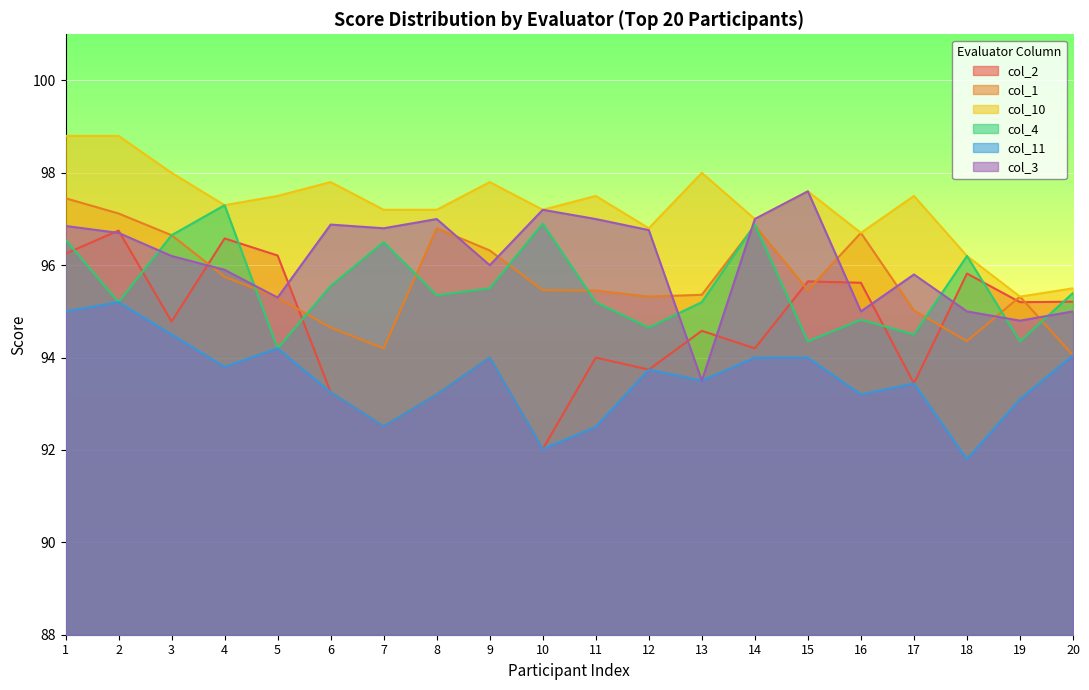

How many series are shown in this chart?

6